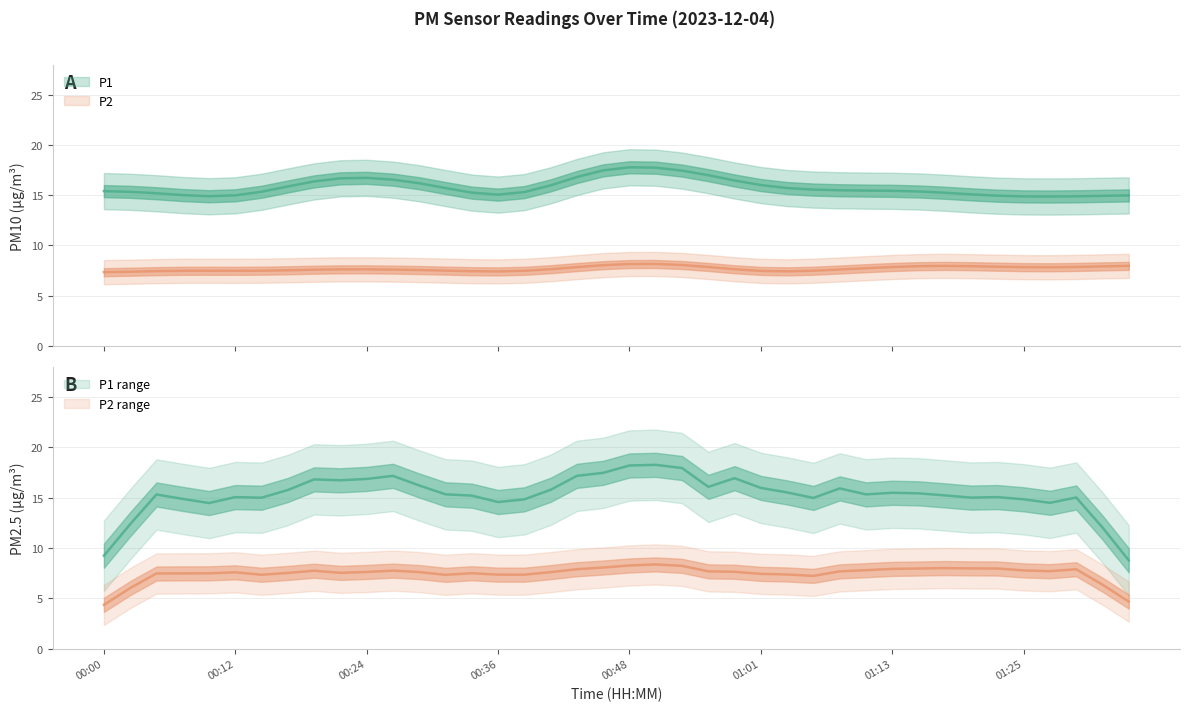

What is the label of the 28th point from the left?

01:05